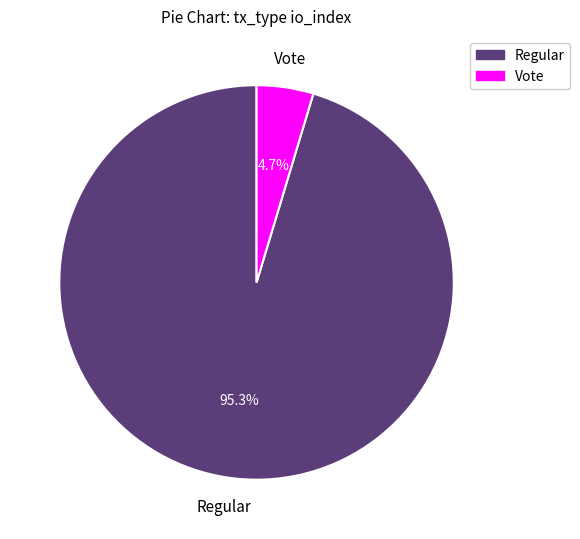

Does any single category account for the majority?

Yes